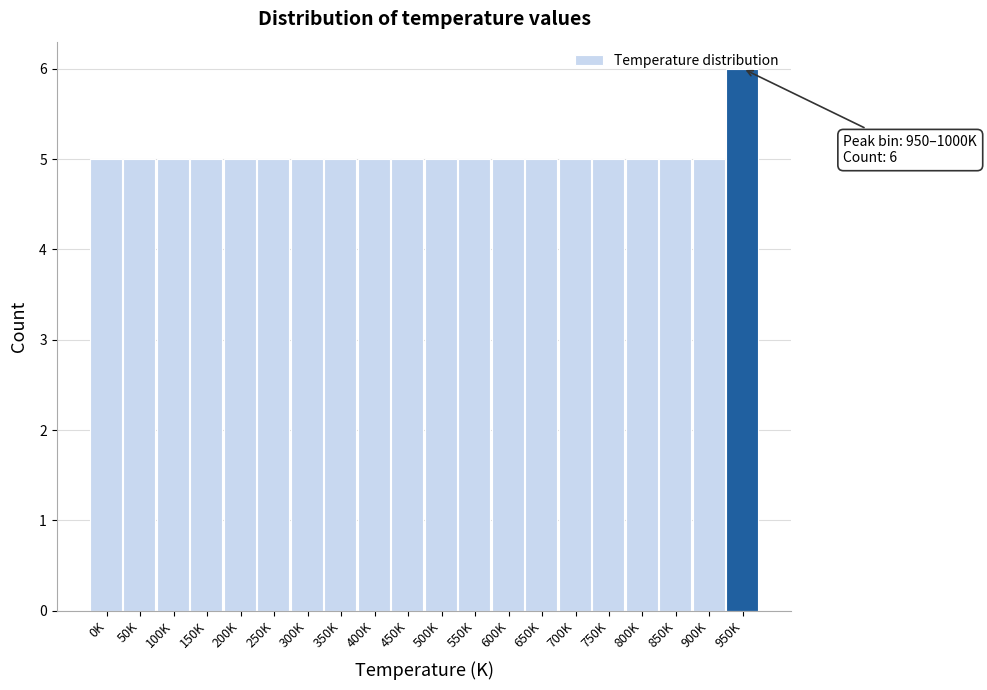

Approximately how many times larger is the value at 200K compared to 850K?

1.0